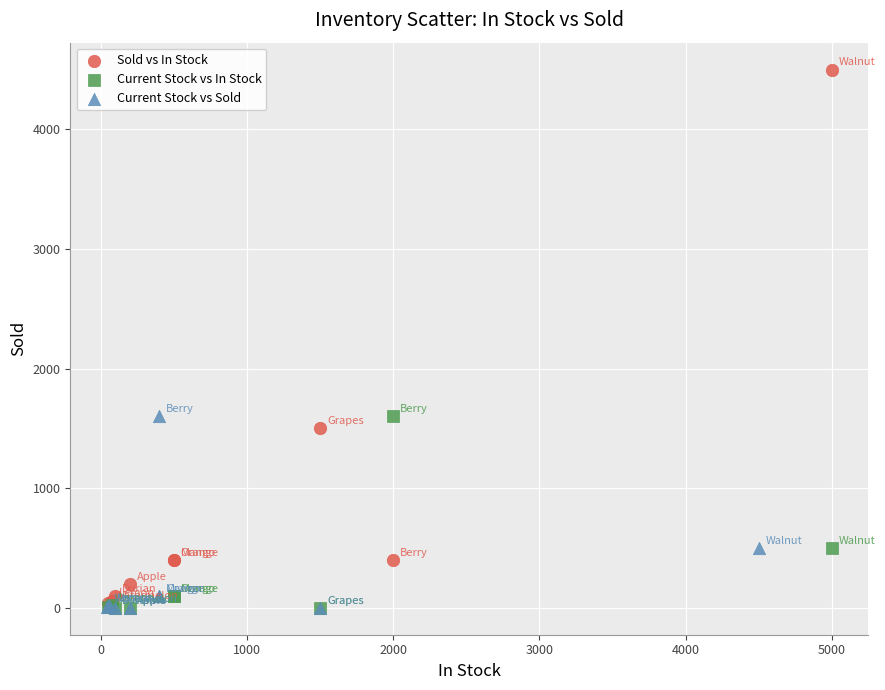

Which series contains the highest Y value?

Sold vs In Stock